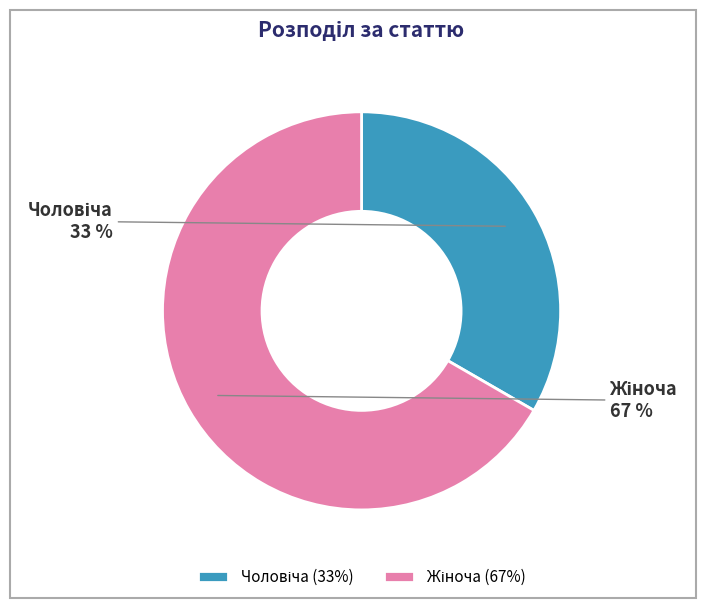

To the nearest percent, what is the average slice percentage?

50%